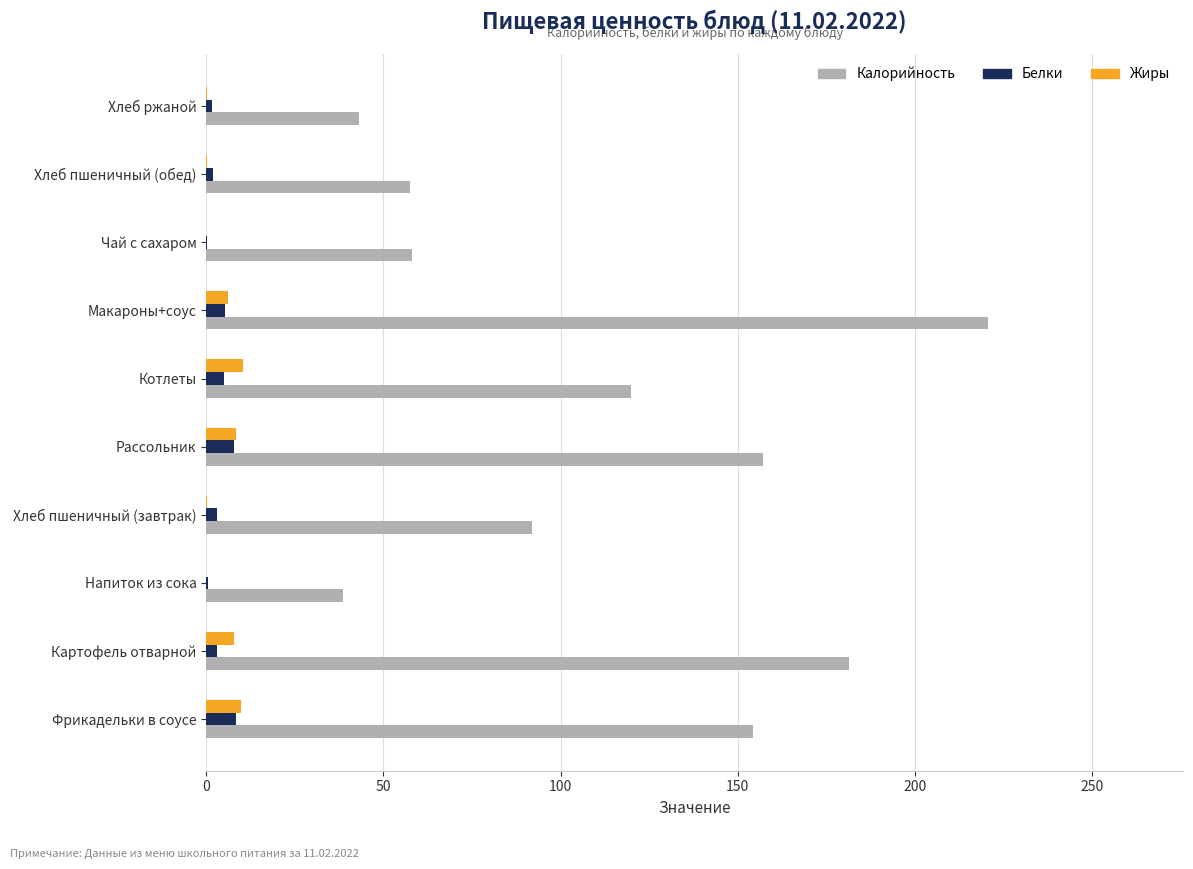

Between Фрикадельки в соусе and Хлеб ржаной, which series saw the biggest shift?

Калорийность